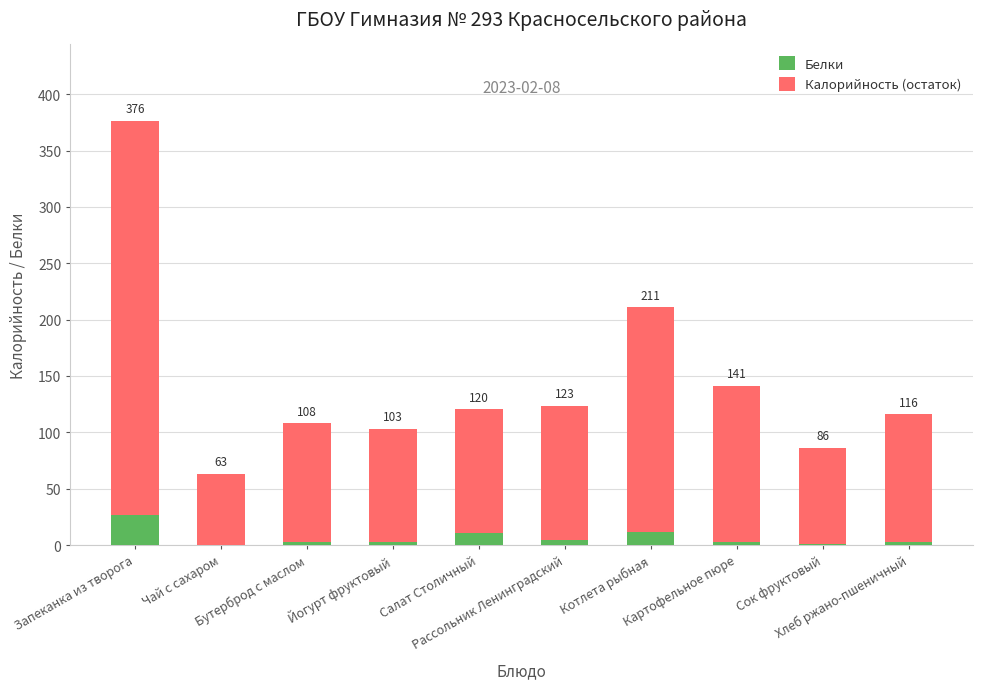

What is the average value of the Калорийность (остаток) series?

138.2